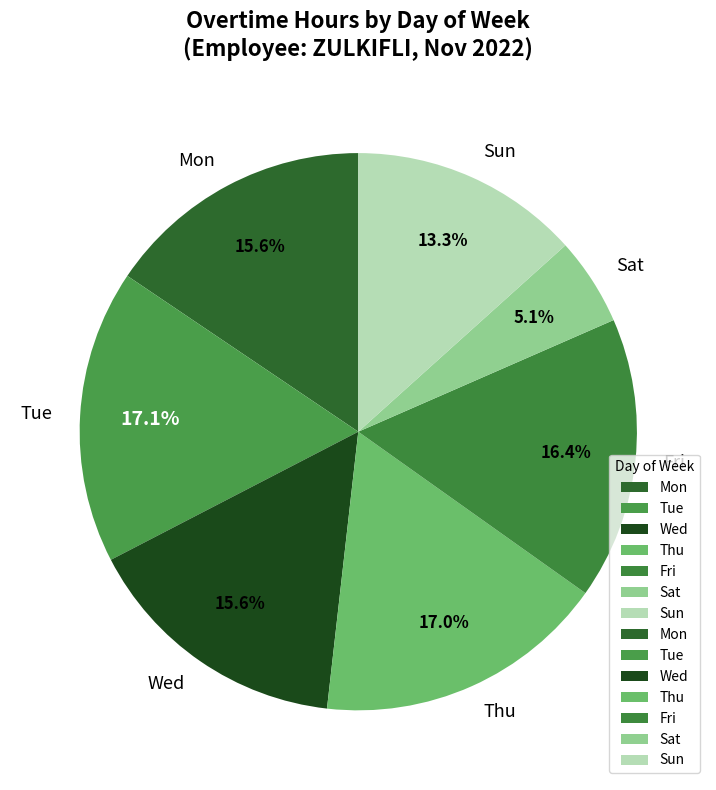

To the nearest percent, what is the difference between the largest and smallest slice percentages?

12%